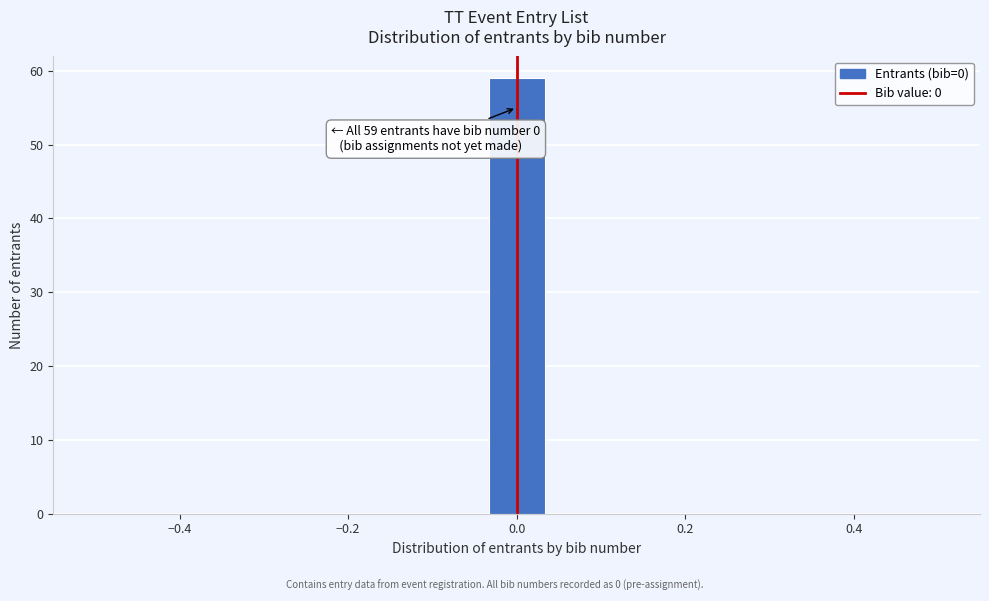

Around what value on the x-axis is the tallest bar? Give the approximate position of its centre, as read against the axis.

0.00